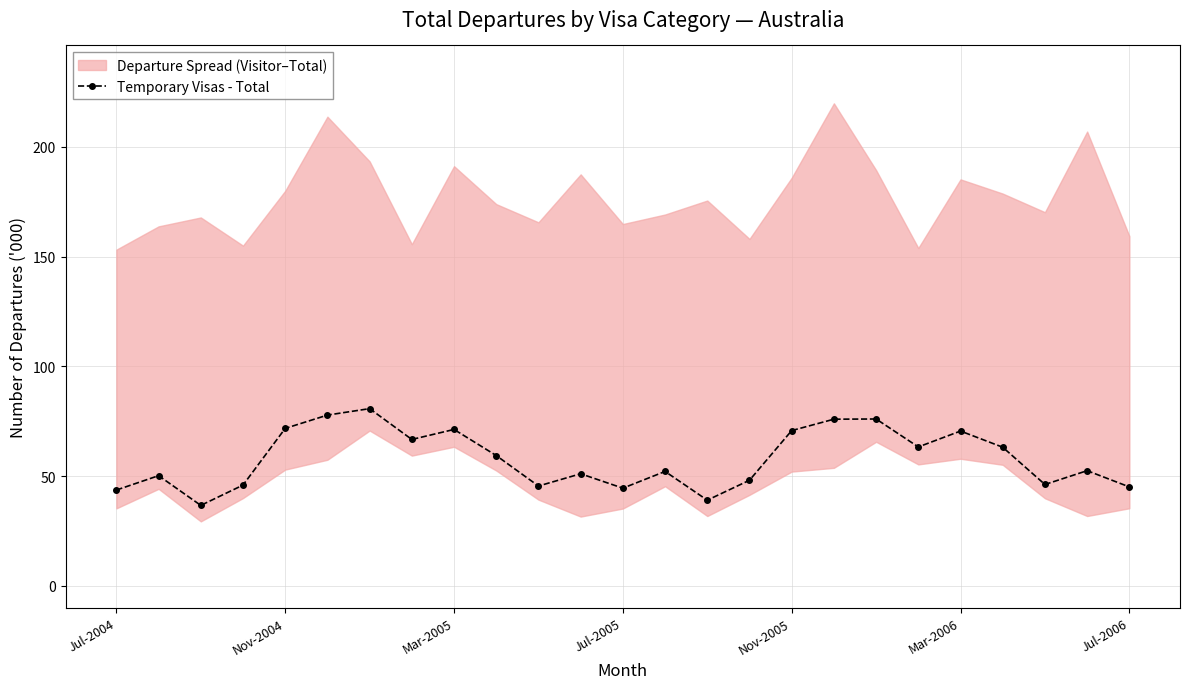

How many points are higher than both their immediate neighbors (excluding endpoints)?

8